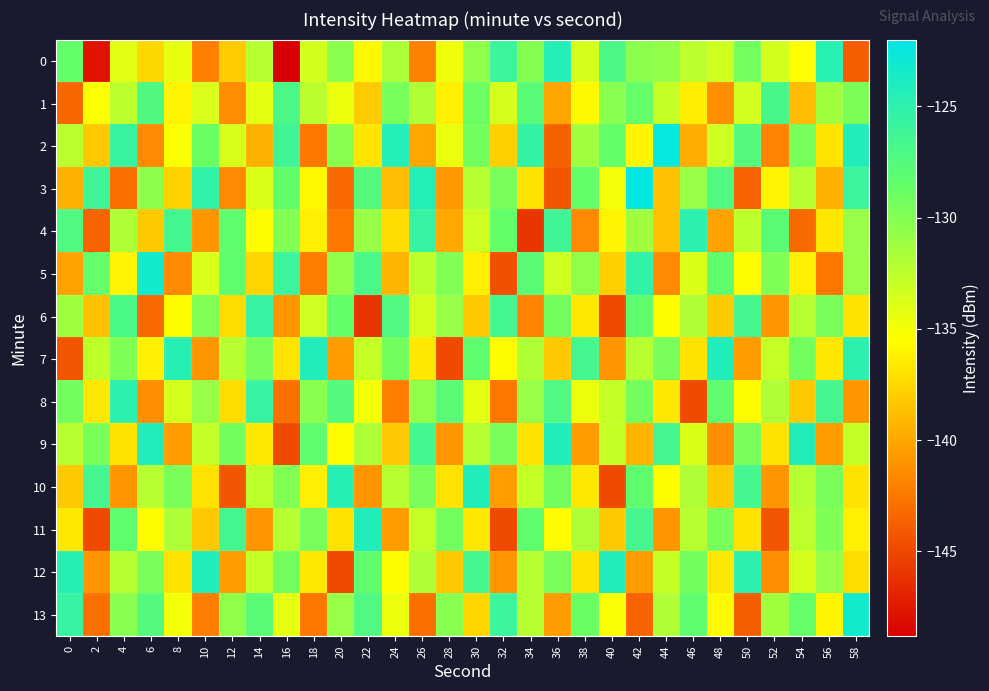

Reading left to right, transcribe all the data shown in this chart.

0: 0=-128.5	2=-147.7	4=-134.1	6=-137.5	8=-134.4	10=-142.1	12=-138.2	14=-132.2	16=-148.8	18=-133.5	20=-130.4	22=-135.7	24=-131.7	26=-142.0	28=-134.8	30=-130.5	32=-125.9	34=-130.0	36=-124.5	38=-133.6	40=-127.1	42=-130.4	44=-130.7	46=-132.5	48=-133.3	50=-129.3	52=-133.5	54=-135.4	56=-124.7	58=-143.8
1: 0=-143.3	2=-135.3	4=-132.5	6=-127.3	8=-136.0	10=-133.7	12=-141.3	14=-134.2	16=-127.0	18=-132.4	20=-134.5	22=-138.1	24=-129.4	26=-131.9	28=-136.2	30=-129.0	32=-133.6	34=-127.8	36=-140.1	38=-135.7	40=-130.2	42=-128.6	44=-132.9	46=-136.3	48=-141.2	50=-133.5	52=-126.8	54=-138.9	56=-131.2	58=-129.7
2: 0=-132.5	2=-138.2	4=-125.7	6=-141.6	8=-135.2	10=-128.9	12=-133.7	14=-139.5	16=-126.2	18=-142.6	20=-130.2	22=-136.8	24=-124.5	26=-140.1	28=-134.6	30=-129.2	32=-137.9	34=-125.5	36=-143.7	38=-131.2	40=-128.6	42=-135.9	44=-122.5	46=-139.7	48=-133.2	50=-127.6	52=-141.9	54=-129.5	56=-136.8	58=-124.2
3: 0=-139.6	2=-126.2	4=-142.9	6=-130.5	8=-137.8	10=-125.2	12=-141.6	14=-133.9	16=-128.5	18=-135.8	20=-143.2	22=-127.6	24=-138.9	26=-124.5	28=-140.8	30=-132.2	32=-129.6	34=-136.9	36=-144.2	38=-128.6	40=-134.9	42=-122.2	44=-138.6	46=-130.9	48=-127.2	50=-143.6	52=-135.9	54=-132.2	56=-139.6	58=-125.9
4: 0=-127.2	2=-143.6	4=-131.9	6=-138.2	8=-126.6	10=-140.9	12=-128.2	14=-135.6	16=-129.9	18=-136.2	20=-142.6	22=-130.9	24=-137.2	26=-125.6	28=-139.9	30=-133.2	32=-128.6	34=-145.9	36=-126.2	38=-141.6	40=-135.9	42=-131.2	44=-138.6	46=-124.9	48=-140.2	50=-132.6	52=-127.9	54=-143.2	56=-136.6	58=-130.9
5: 0=-140.2	2=-128.6	4=-135.9	6=-123.2	8=-141.6	10=-133.9	12=-128.2	14=-137.6	16=-125.9	18=-142.2	20=-130.6	22=-126.9	24=-139.2	26=-132.6	28=-129.9	30=-136.2	32=-144.6	34=-127.9	36=-133.2	38=-130.6	40=-137.9	42=-125.2	44=-141.6	46=-133.9	48=-128.2	50=-135.6	52=-129.9	54=-136.2	56=-142.6	58=-130.9
6: 0=-131.2	2=-138.6	4=-126.9	6=-143.2	8=-135.6	10=-129.9	12=-137.2	14=-125.6	16=-140.9	18=-133.2	20=-128.6	22=-145.9	24=-127.2	26=-133.6	28=-130.9	30=-138.2	32=-126.6	34=-141.9	36=-129.2	38=-136.6	40=-144.9	42=-128.2	44=-135.6	46=-131.9	48=-138.2	50=-126.6	52=-140.9	54=-132.2	56=-129.6	58=-136.9
7: 0=-144.2	2=-132.6	4=-129.9	6=-136.2	8=-124.6	10=-140.9	12=-132.2	14=-129.6	16=-136.9	18=-124.2	20=-140.6	22=-132.9	24=-129.2	26=-136.6	28=-144.9	30=-128.2	32=-135.6	34=-131.9	36=-138.2	38=-126.6	40=-140.9	42=-132.2	44=-129.6	46=-136.9	48=-124.2	50=-140.6	52=-132.9	54=-129.2	56=-136.6	58=-124.9
8: 0=-129.2	2=-136.6	4=-124.9	6=-141.2	8=-133.6	10=-130.9	12=-137.2	14=-125.6	16=-142.9	18=-130.2	20=-127.6	22=-134.9	24=-142.2	26=-130.6	28=-127.9	30=-134.2	32=-142.6	34=-130.9	36=-127.2	38=-134.6	40=-132.9	42=-129.2	44=-136.6	46=-144.9	48=-128.2	50=-135.6	52=-131.9	54=-138.2	56=-126.6	58=-140.9
9: 0=-132.2	2=-129.6	4=-136.9	6=-124.2	8=-140.6	10=-132.9	12=-129.2	14=-136.6	16=-144.9	18=-128.2	20=-135.6	22=-131.9	24=-138.2	26=-126.6	28=-140.9	30=-132.2	32=-129.6	34=-136.9	36=-124.2	38=-140.6	40=-132.9	42=-139.2	44=-126.6	46=-133.9	48=-141.2	50=-129.6	52=-136.9	54=-124.2	56=-140.6	58=-132.9
10: 0=-138.2	2=-126.6	4=-140.9	6=-132.2	8=-129.6	10=-136.9	12=-144.2	14=-132.6	16=-129.9	18=-136.2	20=-124.6	22=-140.9	24=-132.2	26=-129.6	28=-136.9	30=-124.2	32=-140.6	34=-132.9	36=-129.2	38=-136.6	40=-144.9	42=-128.2	44=-135.6	46=-131.9	48=-138.2	50=-126.6	52=-140.9	54=-132.2	56=-129.6	58=-136.9
11: 0=-136.6	2=-144.9	4=-128.2	6=-135.6	8=-131.9	10=-138.2	12=-126.6	14=-140.9	16=-132.2	18=-129.6	20=-136.9	22=-124.2	24=-140.6	26=-132.9	28=-129.2	30=-136.6	32=-144.9	34=-128.2	36=-135.6	38=-131.9	40=-138.2	42=-126.6	44=-140.9	46=-132.2	48=-129.6	50=-136.9	52=-144.2	54=-132.6	56=-129.9	58=-136.2
12: 0=-124.6	2=-140.9	4=-132.2	6=-129.6	8=-136.9	10=-124.2	12=-140.6	14=-132.9	16=-129.2	18=-136.6	20=-144.9	22=-128.2	24=-135.6	26=-131.9	28=-138.2	30=-126.6	32=-140.9	34=-132.2	36=-129.6	38=-136.9	40=-124.2	42=-140.6	44=-132.9	46=-129.2	48=-136.6	50=-124.9	52=-141.2	54=-133.6	56=-130.9	58=-137.2
13: 0=-125.6	2=-142.9	4=-130.2	6=-127.6	8=-134.9	10=-142.2	12=-130.6	14=-127.9	16=-134.2	18=-142.6	20=-130.9	22=-127.2	24=-134.6	26=-142.9	28=-130.2	30=-137.6	32=-125.9	34=-132.2	36=-140.6	38=-128.9	40=-135.2	42=-143.6	44=-131.9	46=-128.2	48=-135.6	50=-143.9	52=-131.2	54=-128.6	56=-135.9	58=-123.2